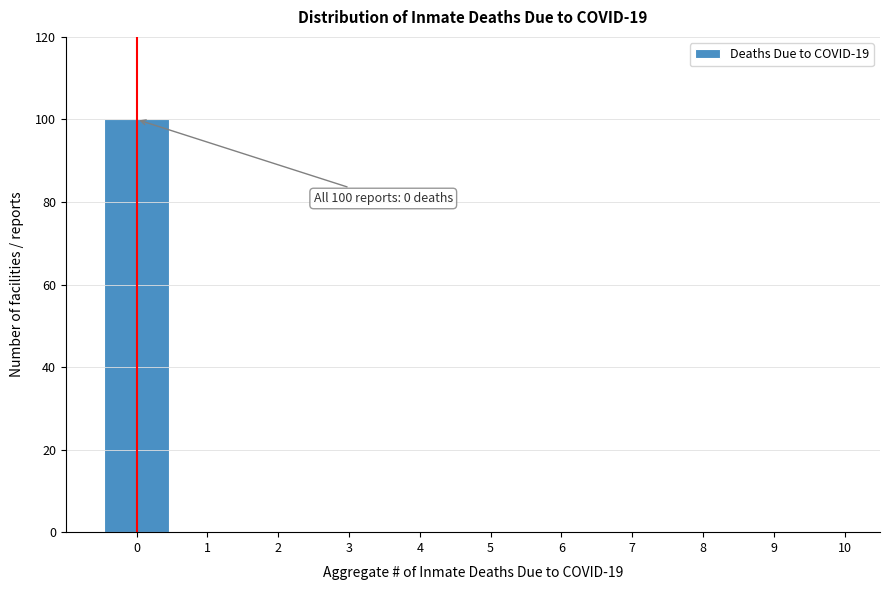

Reading left to right, what are all the values shown in this chart?

0=100	1=0	2=0	3=0	4=0	5=0	6=0	7=0	8=0	9=0	10=0